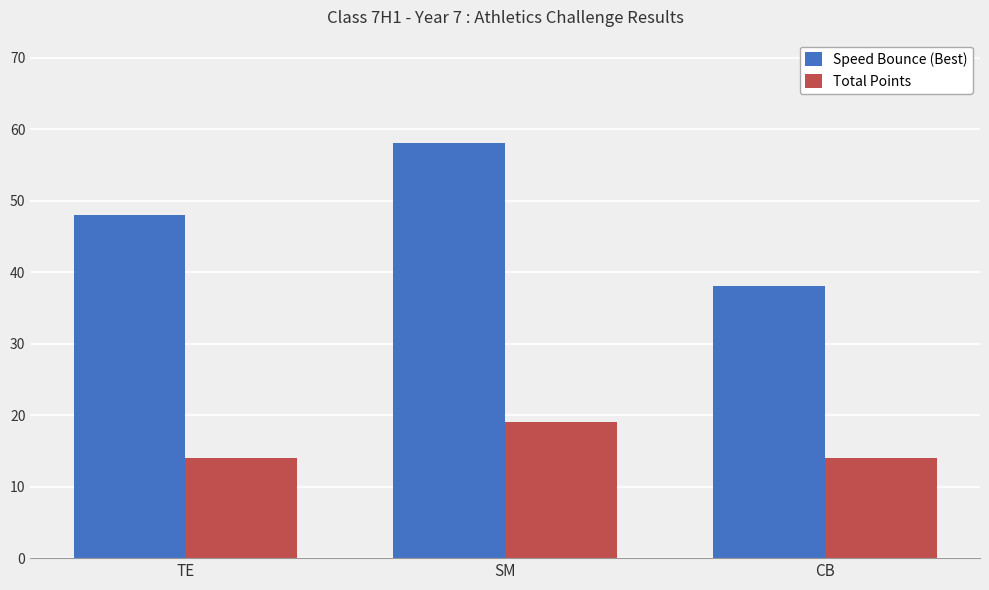

Which series has the largest total across all categories?

Speed Bounce (Best)